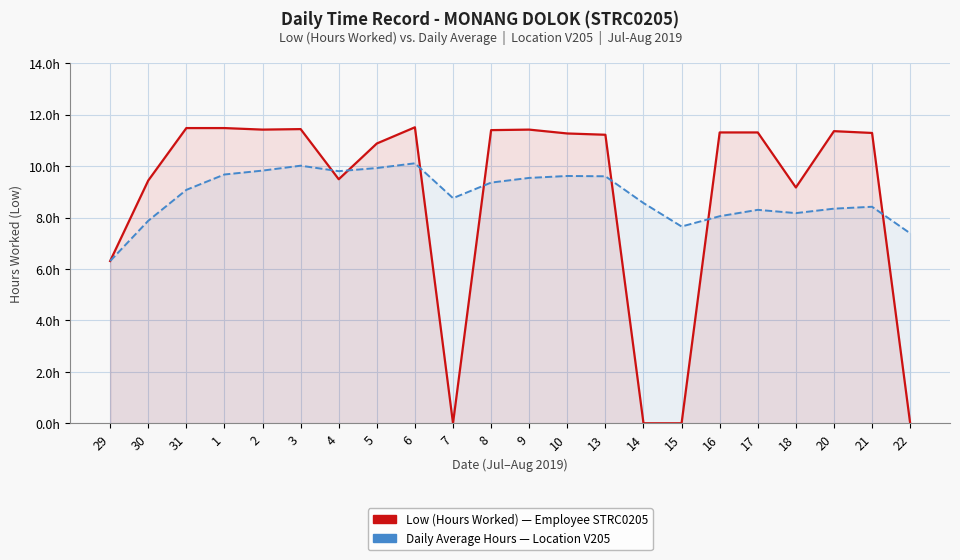

Where does the Daily Average series first go above 9?

31